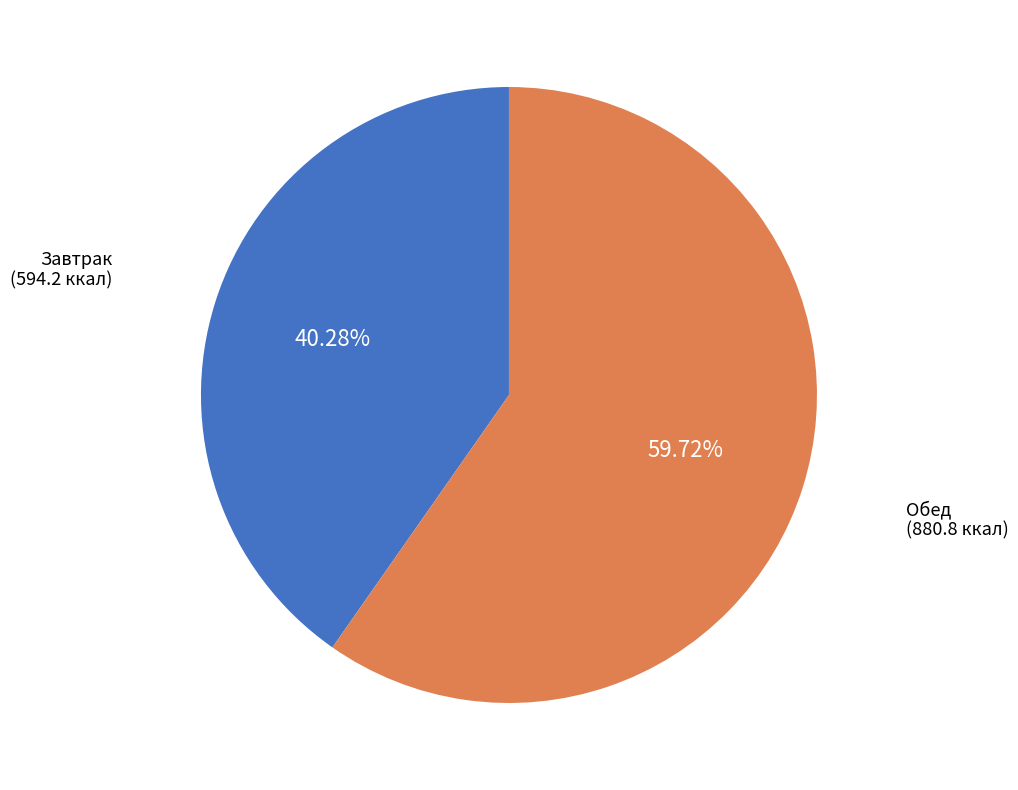

Does any single category account for the majority?

Yes